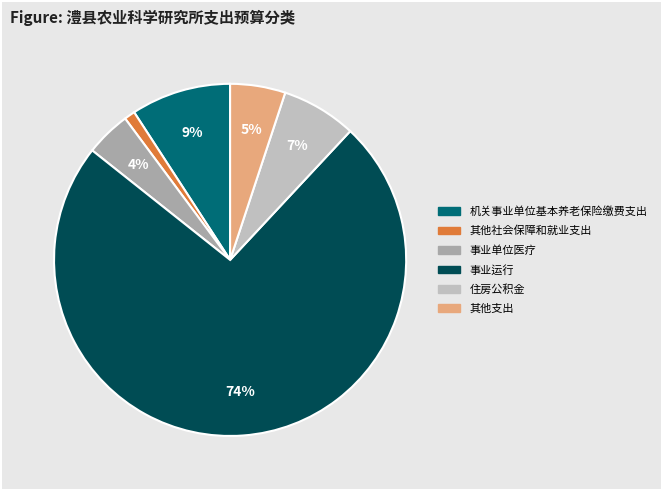

Which category accounts for the majority?

事业运行